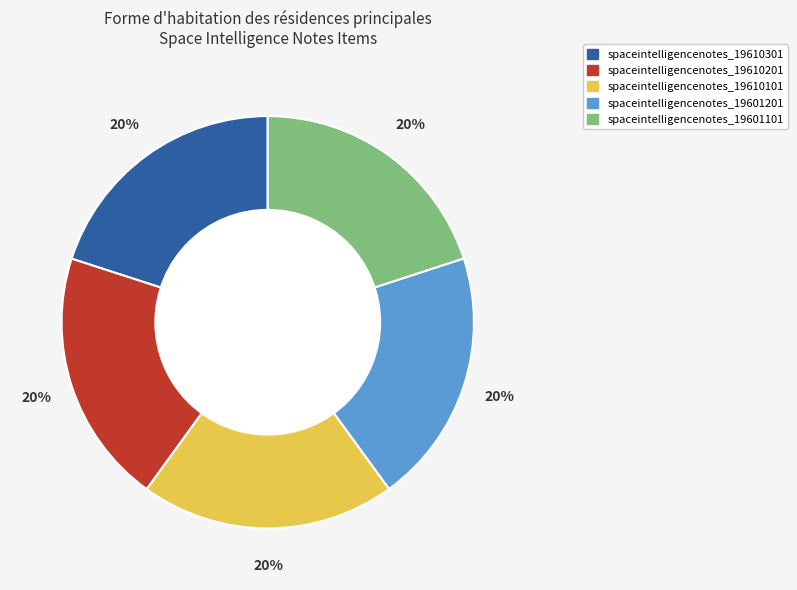

How many slices are in this pie chart?

5